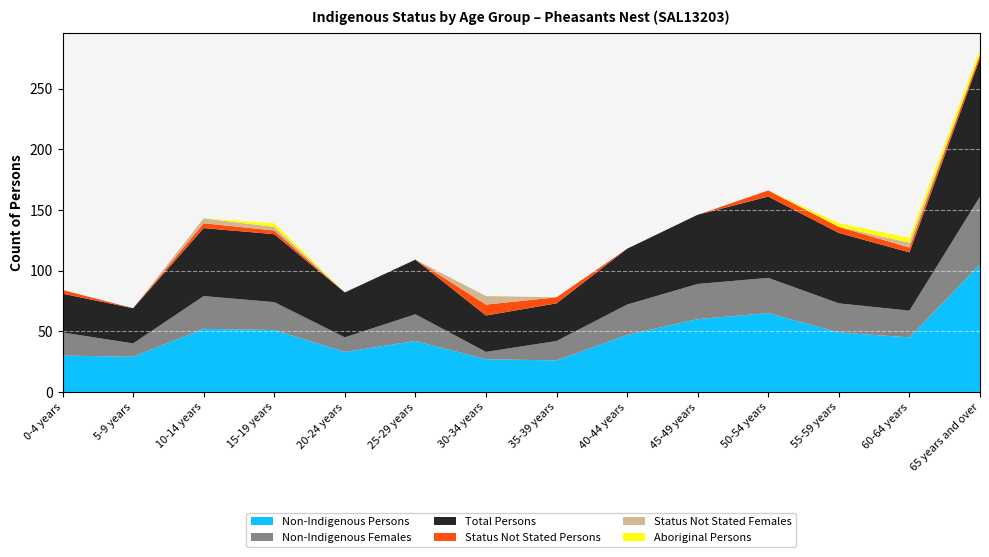

Reading right to left, extract all data points from this chart.

Non-Indigenous Persons: 105	45	49	65	60	47	26	27	42	33	51	52	29	30
Non-Indigenous Females: 56	22	24	29	29	25	16	6	22	12	23	27	11	19
Total Persons: 114	48	58	67	57	46	31	30	45	37	56	56	29	32
Status Not Stated Persons: 3	4	5	5	0	0	5	9	0	0	3	4	0	3
Status Not Stated Females: 0	4	0	0	0	0	0	7	0	0	3	4	0	0
Aboriginal Persons: 4	4	3	0	0	0	0	0	0	0	3	0	0	0